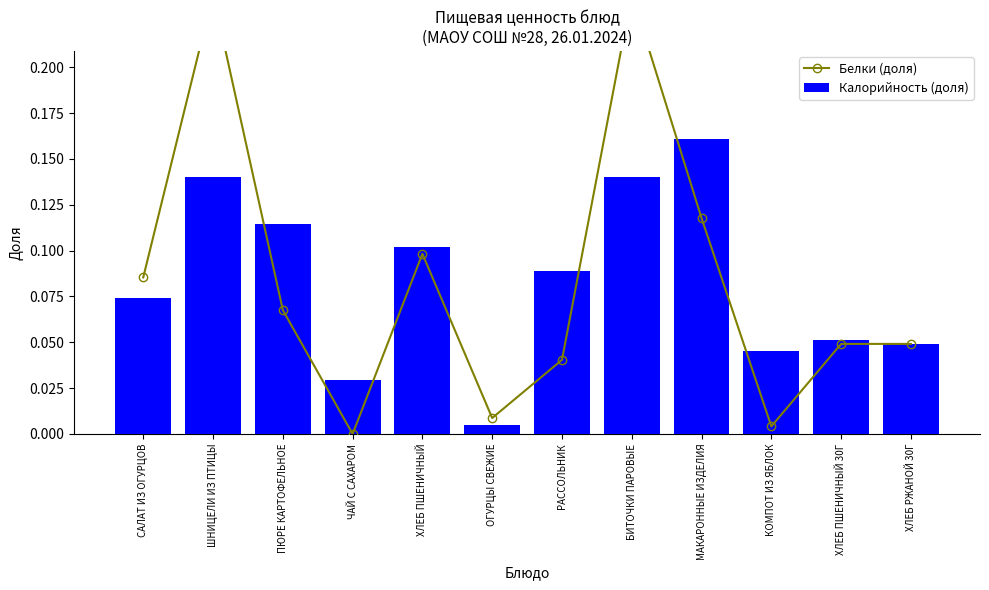

Reading left to right, transcribe all the data shown in this chart.

Белки (доля): САЛАТ ИЗ ОГУРЦОВ=0.1	ШНИЦЕЛИ ИЗ ПТИЦЫ=0.2	ПЮРЕ КАРТОФЕЛЬНОЕ=0.1	ЧАЙ С САХАРОМ=0.0	ХЛЕБ ПШЕНИЧНЫЙ=0.1	ОГУРЦЫ СВЕЖИЕ=0.0	РАССОЛЬНИК=0.0	БИТОЧКИ ПАРОВЫЕ=0.2	МАКАРОННЫЕ ИЗДЕЛИЯ=0.1	КОМПОТ ИЗ ЯБЛОК=0.0	ХЛЕБ ПШЕНИЧНЫЙ 30Г=0.0	ХЛЕБ РЖАНОЙ 30Г=0.0
Калорийность (доля): САЛАТ ИЗ ОГУРЦОВ=0.1	ШНИЦЕЛИ ИЗ ПТИЦЫ=0.1	ПЮРЕ КАРТОФЕЛЬНОЕ=0.1	ЧАЙ С САХАРОМ=0.0	ХЛЕБ ПШЕНИЧНЫЙ=0.1	ОГУРЦЫ СВЕЖИЕ=0.0	РАССОЛЬНИК=0.1	БИТОЧКИ ПАРОВЫЕ=0.1	МАКАРОННЫЕ ИЗДЕЛИЯ=0.2	КОМПОТ ИЗ ЯБЛОК=0.0	ХЛЕБ ПШЕНИЧНЫЙ 30Г=0.1	ХЛЕБ РЖАНОЙ 30Г=0.0